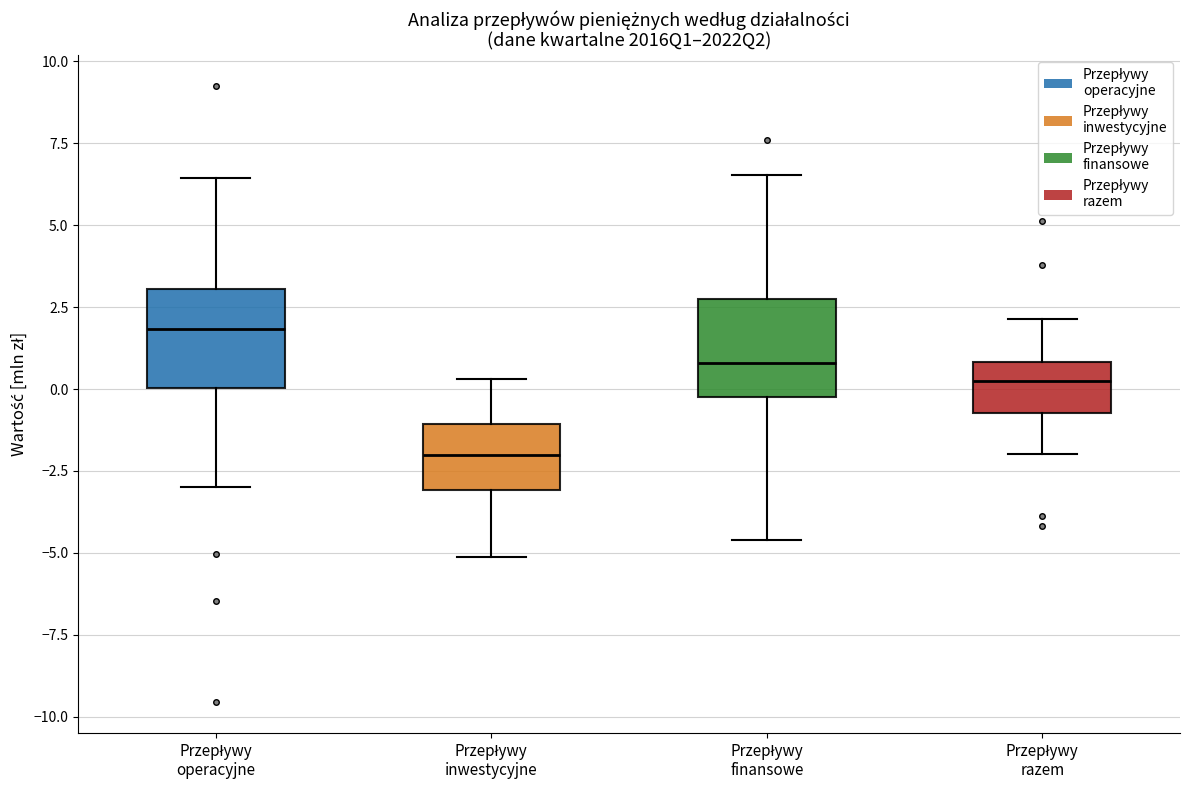

Reading left to right, read every box against the y-axis: the position of its median line, the range the box covers, and the ends of its whiskers. The values are not printed on the chart, so give them approximately, as read against the axis.

Przepływy operacyjne: median 2.0, box 0.0 to 3.0, whiskers -3.0 to 6.5
Przepływy inwestycyjne: median -2.0, box -3.0 to -1.0, whiskers -5.0 to 0.5
Przepływy finansowe: median 1.0, box 0.0 to 3.0, whiskers -4.5 to 6.5
Przepływy razem: median 0.0, box -0.5 to 1.0, whiskers -2.0 to 2.0